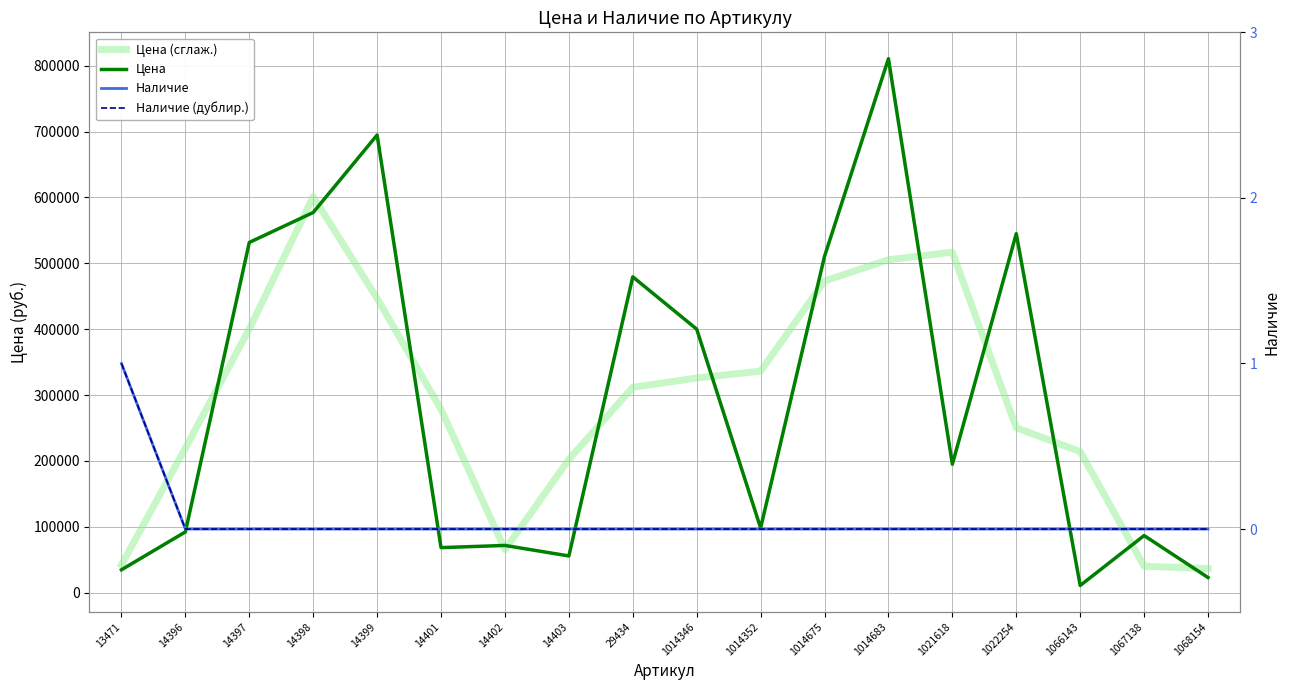

Reading left to right, transcribe all the data shown in this chart.

Цена: 34797.0	92249.0	531737.0	577202.0	694845.0	68426.0	71729.0	55795.0	479512.0	400113.0	98259.0	510585.0	810715.0	195079.0	545039.0	10929.0	86733.0	23029.0
Цена (сглаж.): 42348.7	219594.3	400396.0	601261.3	446824.3	278333.3	65316.7	202345.3	311806.7	325961.3	336319.0	473186.3	505459.7	516944.3	250349.0	214233.7	40230.3	36587.3
Наличие: 1.0	0.0	0.0	0.0	0.0	0.0	0.0	0.0	0.0	0.0	0.0	0.0	0.0	0.0	0.0	0.0	0.0	0.0
Наличие (дублир.): 1.0	0.0	0.0	0.0	0.0	0.0	0.0	0.0	0.0	0.0	0.0	0.0	0.0	0.0	0.0	0.0	0.0	0.0